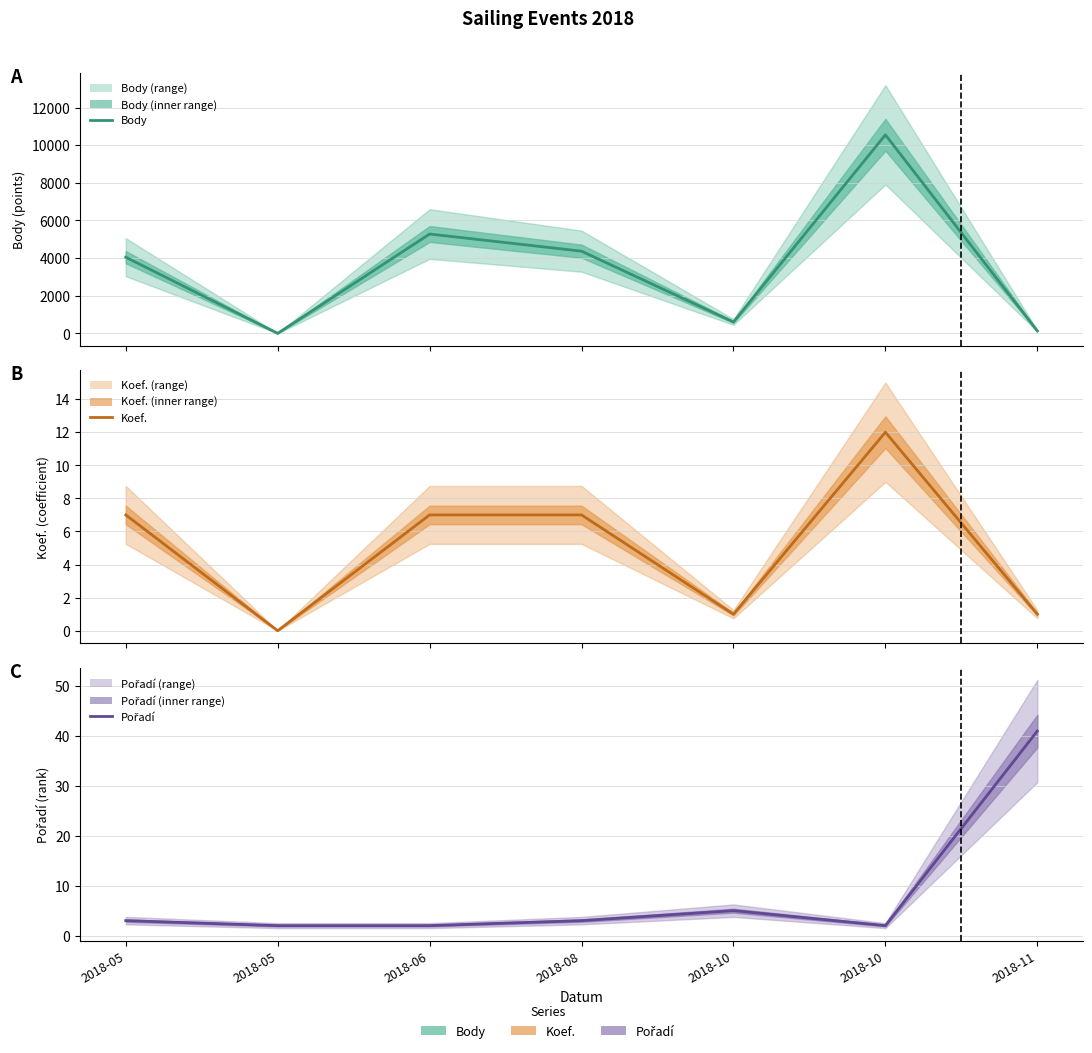

What is the value of the Body point at the 1st from the left?

4047